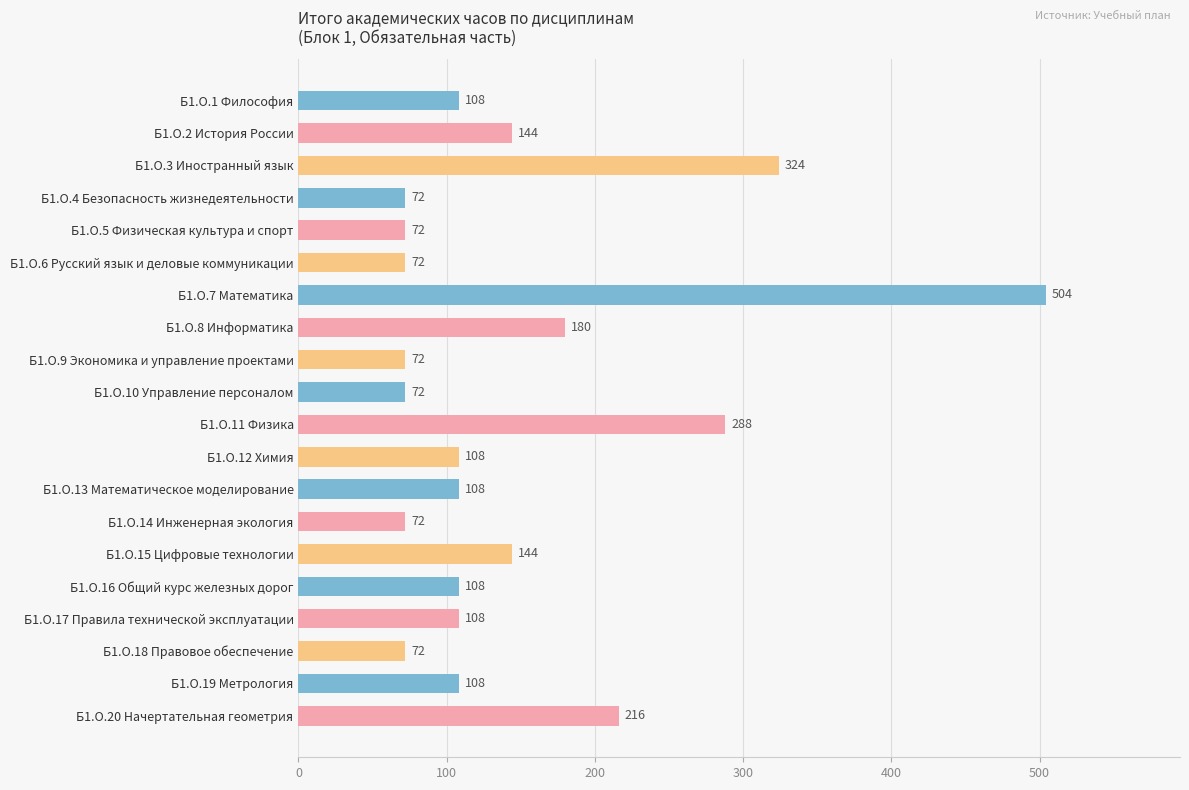

The chart shows a value of 108 at Б1.О.19 Метрология. True or false?

True